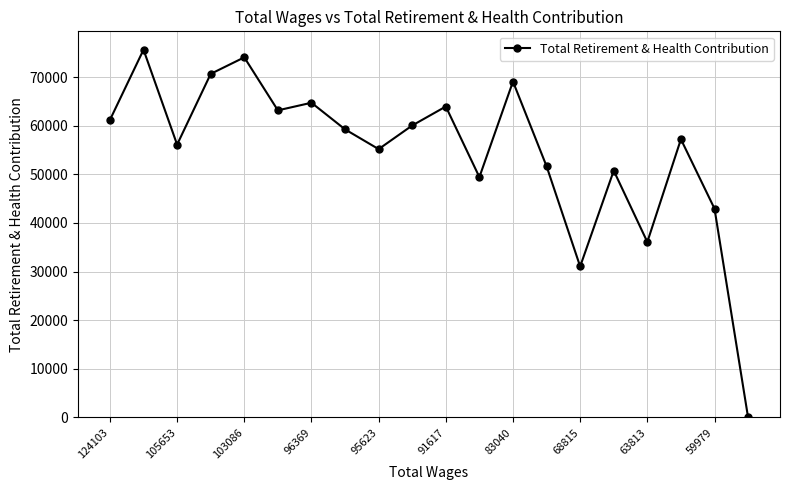

True or false: the data has more than 0 interior local peaks.

True